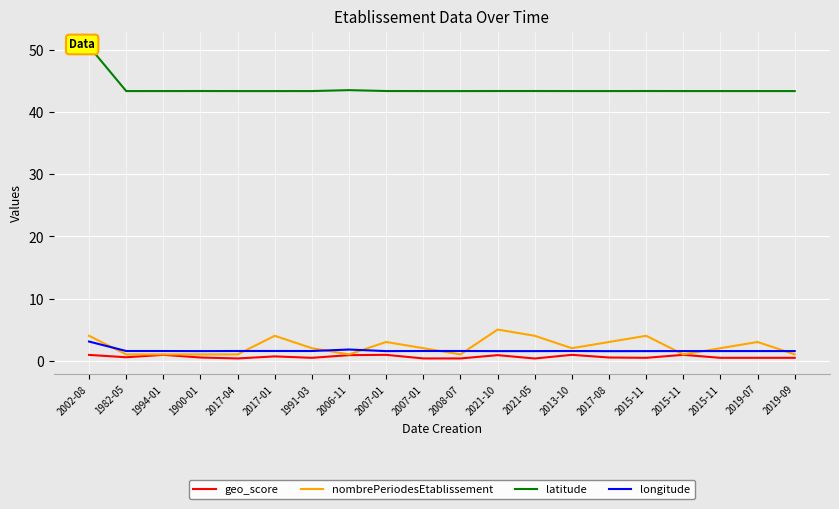

True or false: longitude and geo_score intersect in this chart.

False